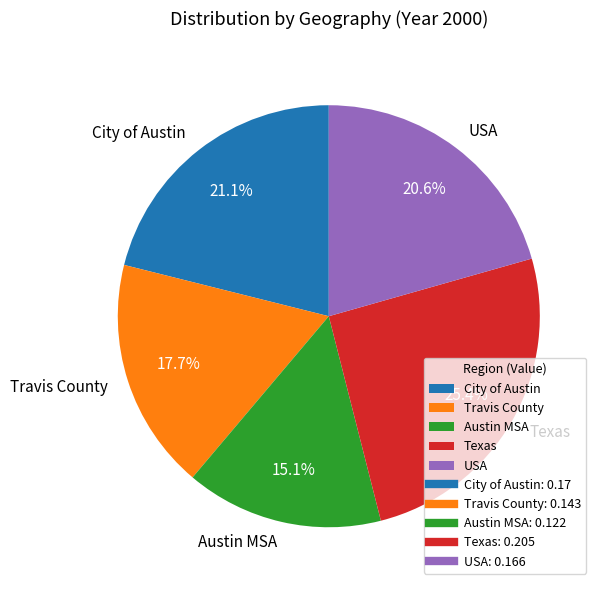

Is USA the majority of the pie?

No